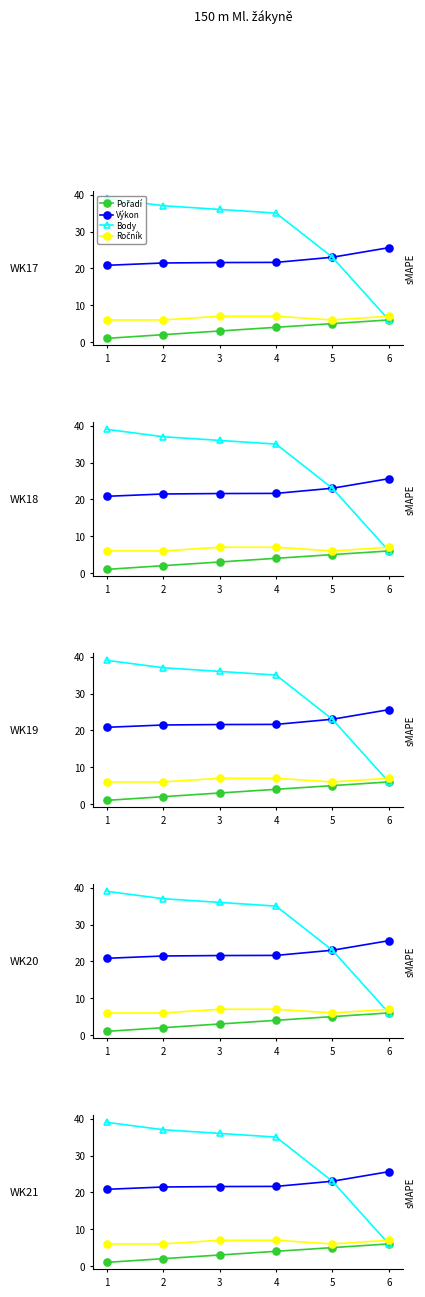

List the series in order of their peak value, lowest first.

Pořadí, Ročník, Výkon, Body